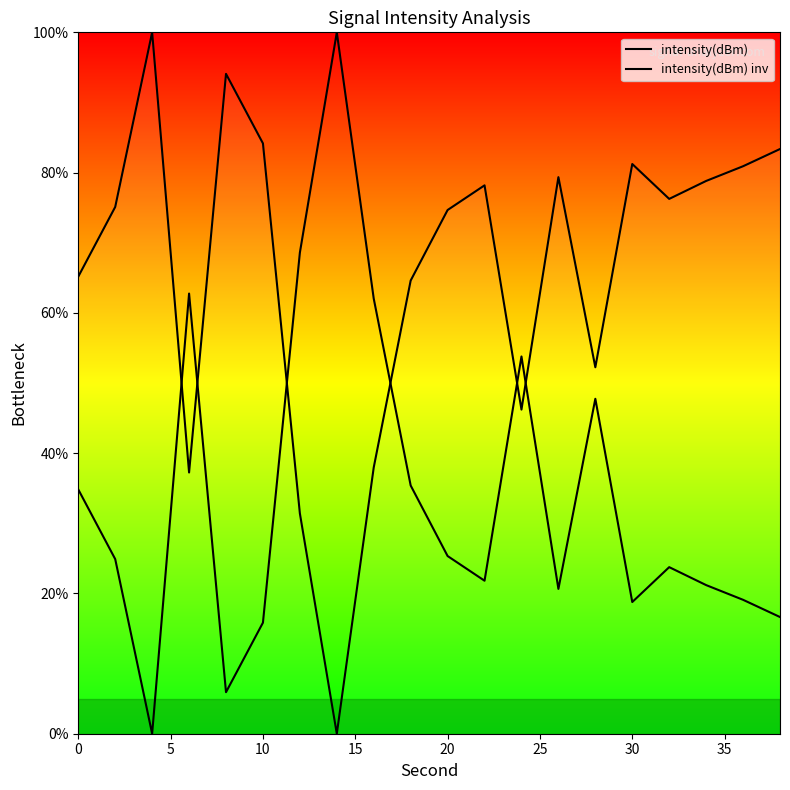

How many values in the intensity(dBm) inv series are below 24?

10